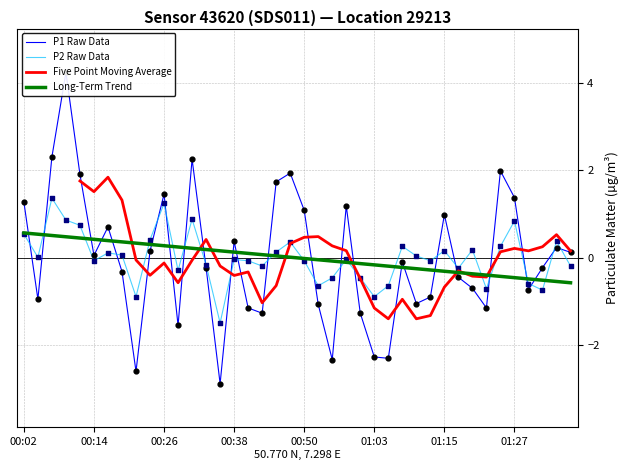

Which series has the largest total across all categories?

P1 Raw Data